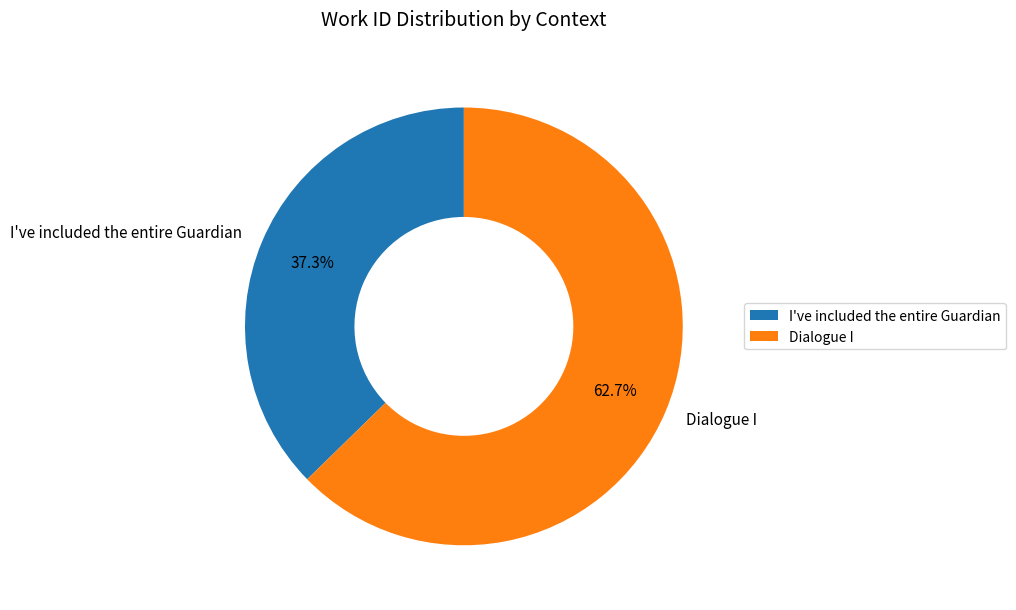

To the nearest percent, what is the difference between the Dialogue I and I've included the entire Guardian slice percentages?

25%